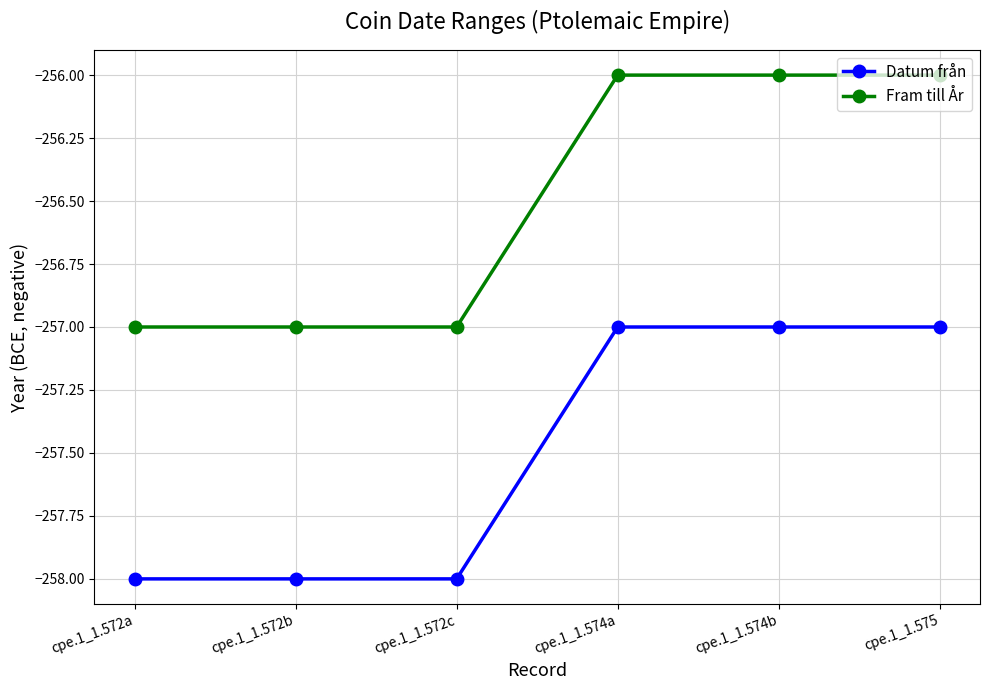

What is the difference between the maximum and second lowest values in the Datum från series?

1